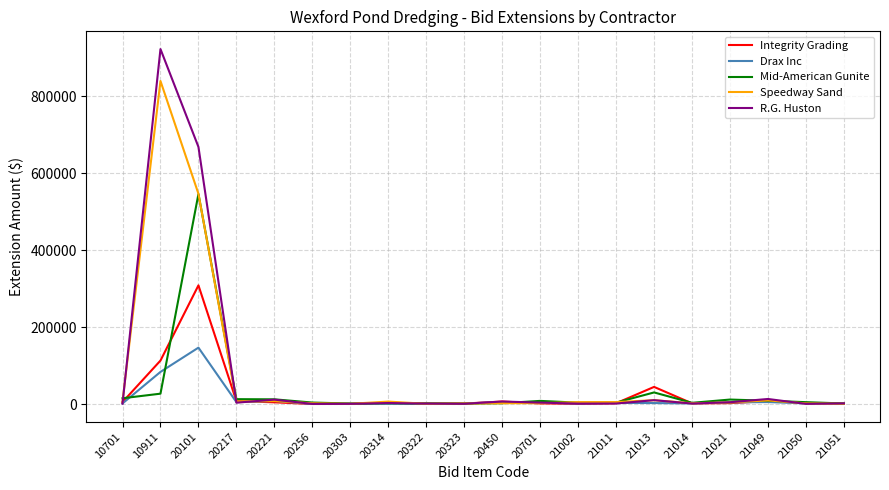

Is it true that R.G. Huston equals 1050.0 at 21002?

True